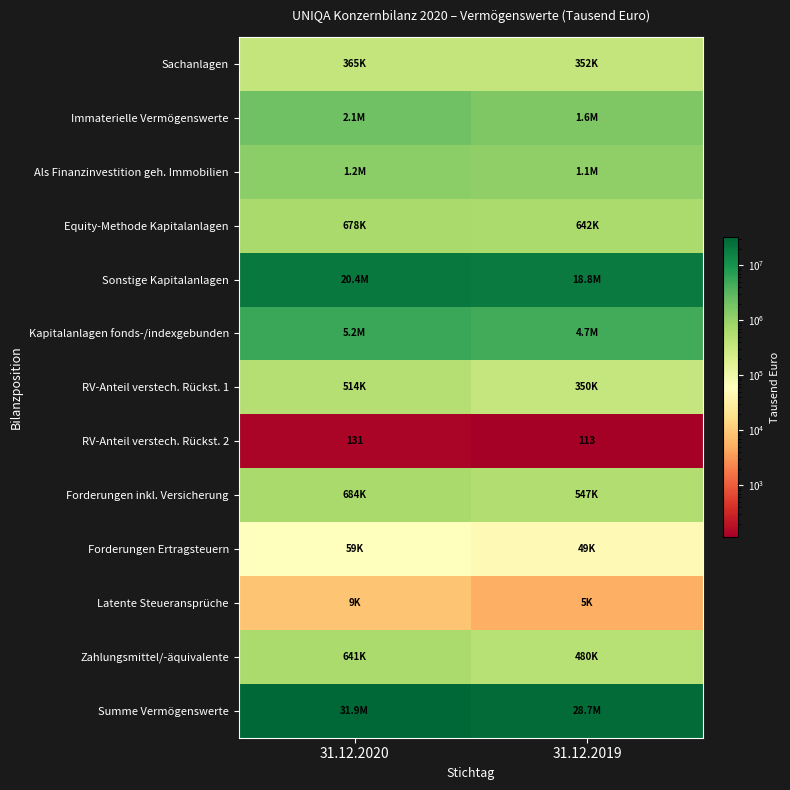

At which label does Immaterielle Vermögenswerte reach its minimum?

31.12.2019